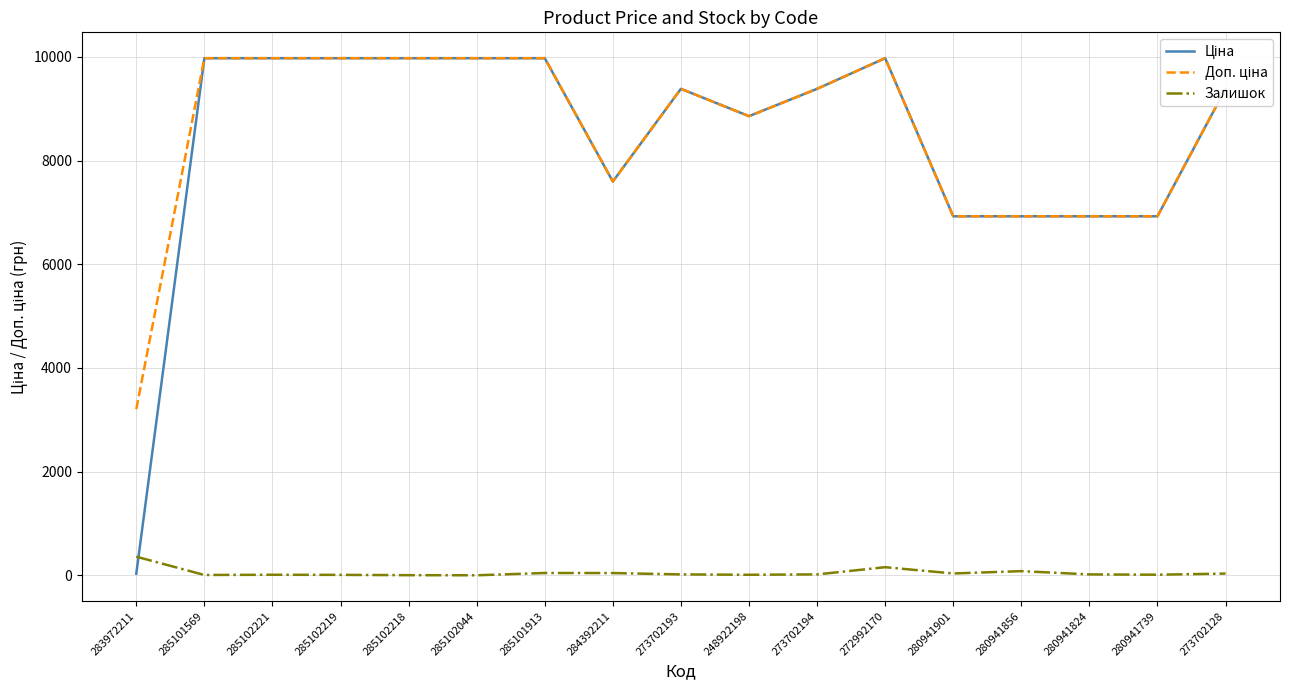

Reading left to right, transcribe all the data shown in this chart.

Ціна: 32.0	9975.0	9975.0	9975.0	9975.0	9975.0	9975.0	7596.5	9384.0	8856.7	9384.0	9975.0	6925.7	6925.7	6925.7	6925.7	9384.0
Доп. ціна: 3205.0	9975.0	9975.0	9975.0	9975.0	9975.0	9975.0	7596.5	9384.0	8856.7	9384.0	9975.0	6925.7	6925.7	6925.7	6925.7	9384.0
Залишок: 360.0	7.0	11.0	9.0	3.0	1.0	45.0	44.0	18.0	11.0	18.0	157.0	36.0	81.0	18.0	12.0	34.0